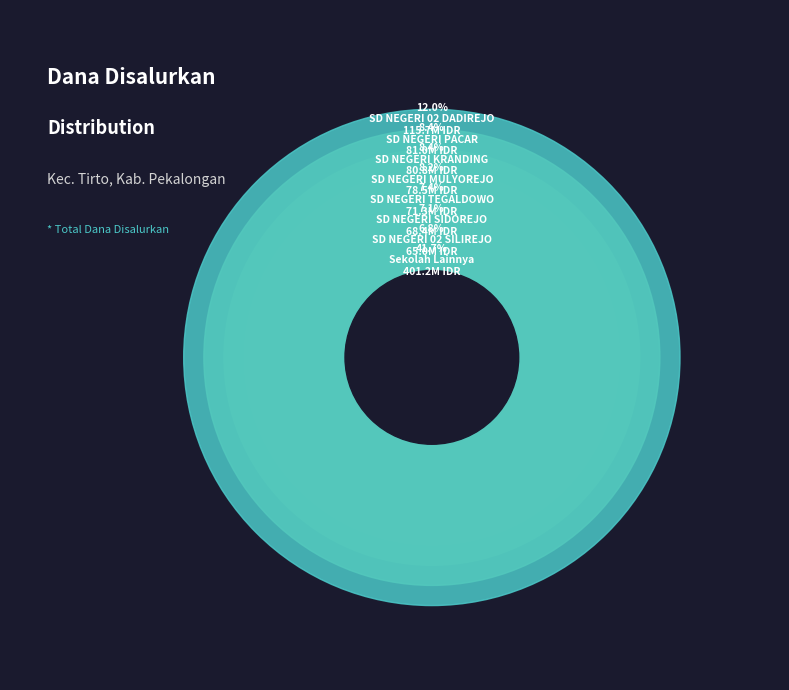

True or false: SD NEGERI CURUG accounts for 19% of the total.

False